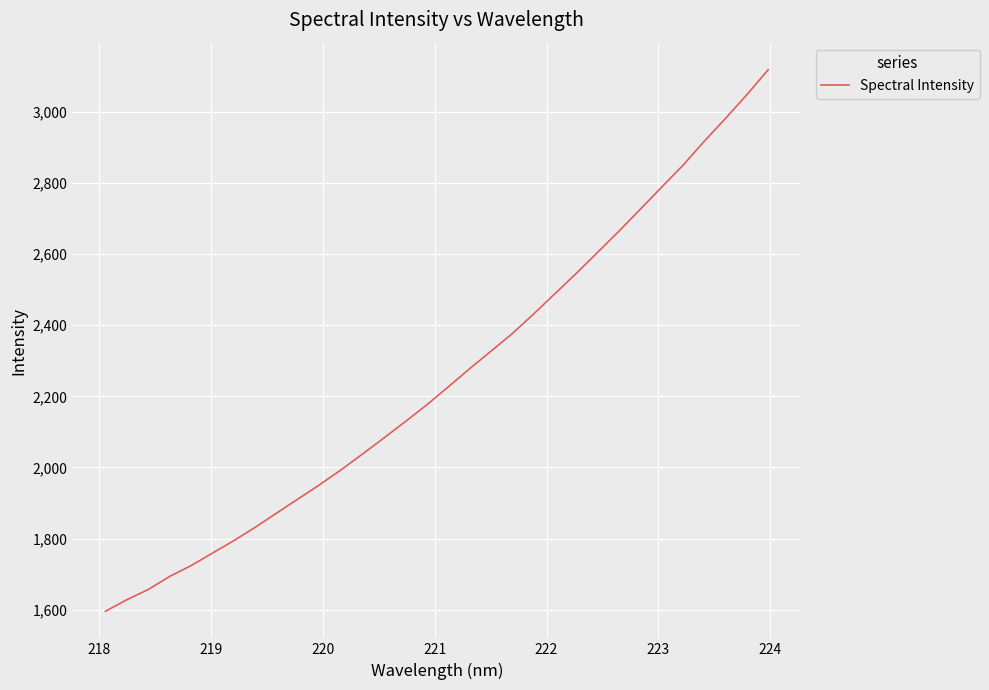

Does the chart display data point markers on the line(s)?

No